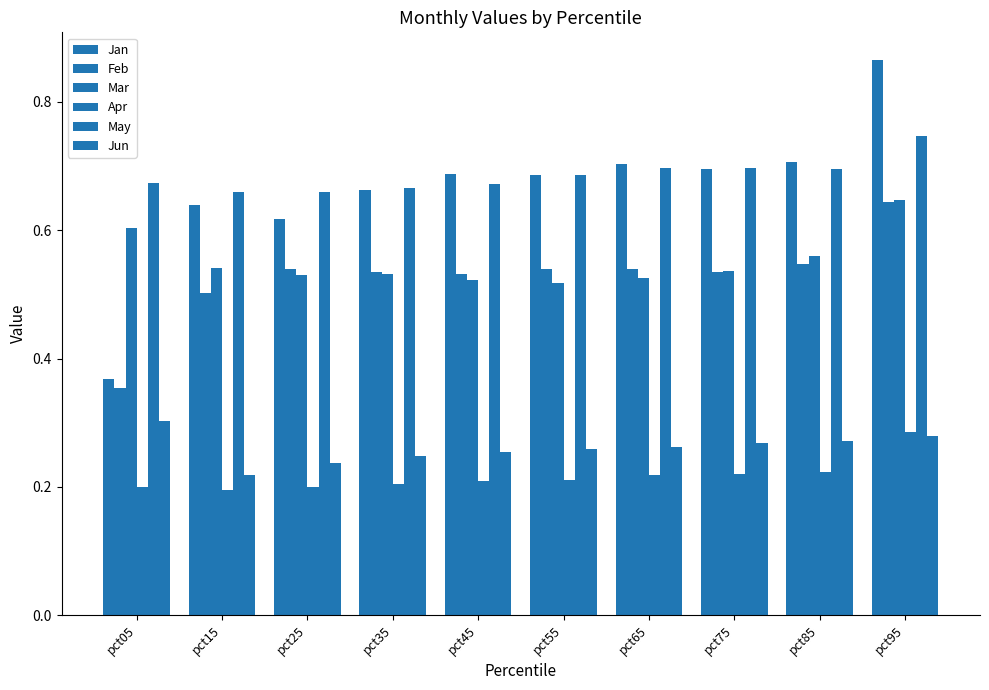

How many groups of bars are there?

10